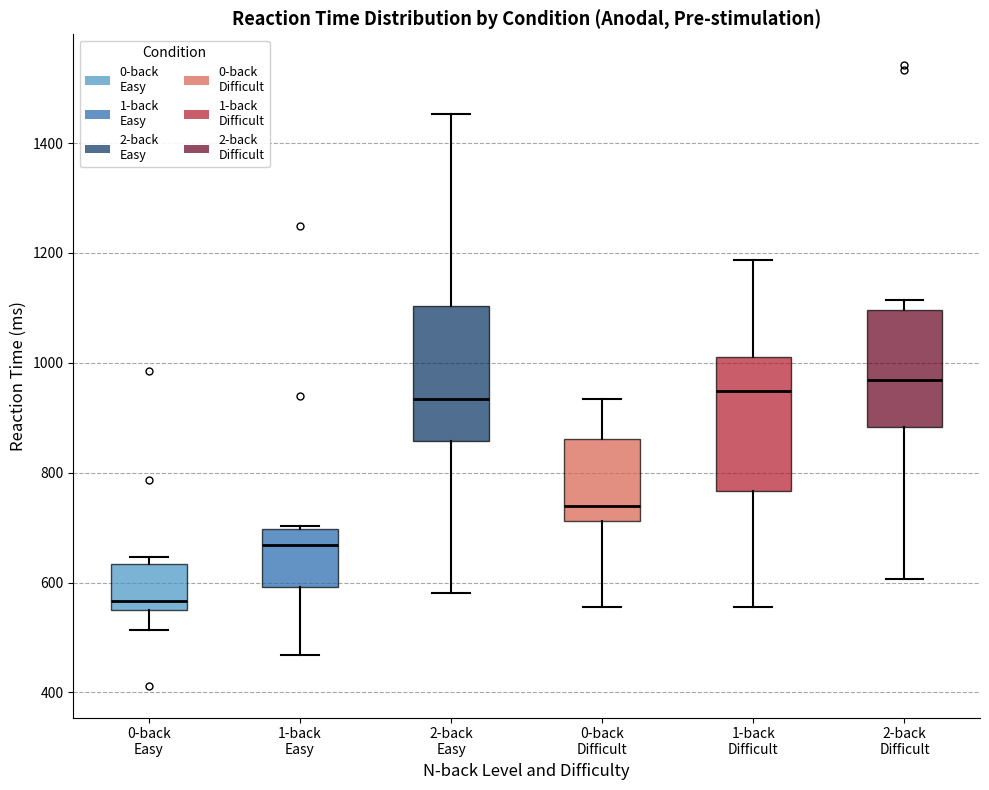

Reading left to right, read every box against the y-axis: the position of its median line, the range the box covers, and the ends of its whiskers. The values are not printed on the chart, so give them approximately, as read against the axis.

0-back Easy: median 560 (just above the box's lower edge), box 560 to 640, whiskers 520 to 640 (just above the box's upper edge)
1-back Easy: median 660, box 600 to 700, whiskers 460 to 700
2-back Easy: median 940, box 860 to 1100, whiskers 580 to 1460
0-back Difficult: median 740, box 720 to 860, whiskers 560 to 940
1-back Difficult: median 940, box 760 to 1020, whiskers 560 to 1180
2-back Difficult: median 960, box 880 to 1100, whiskers 600 to 1120